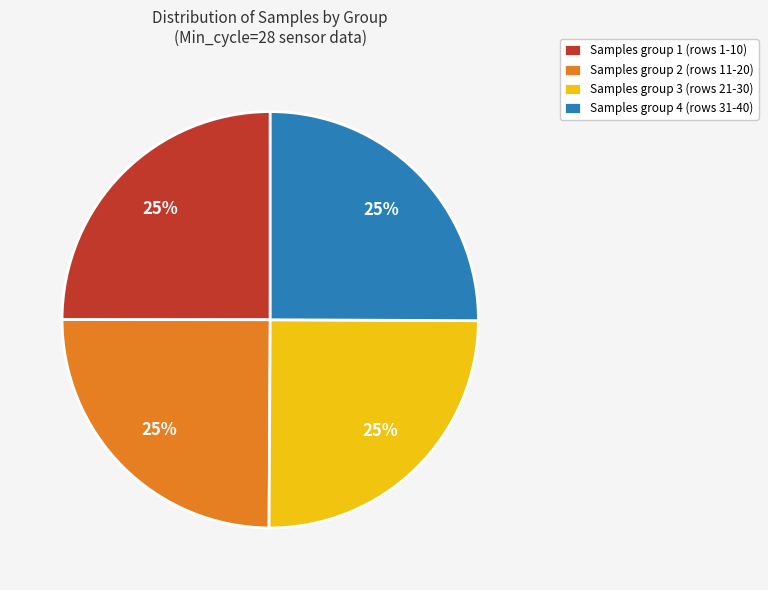

Count the number of slices in the pie.

4